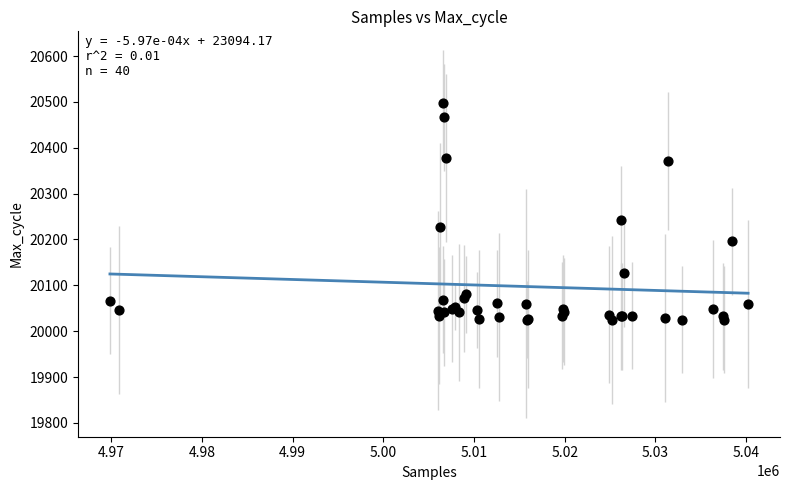

What Y value in the scatter plot is closest to 20261?

20243